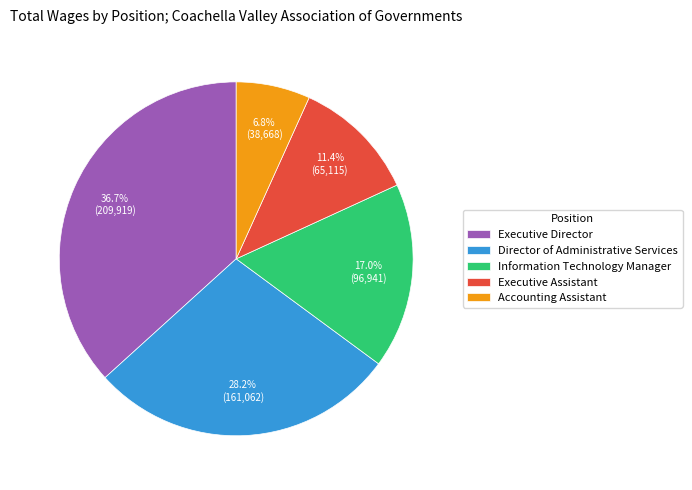

Does Executive Director represent more than half of the total?

No